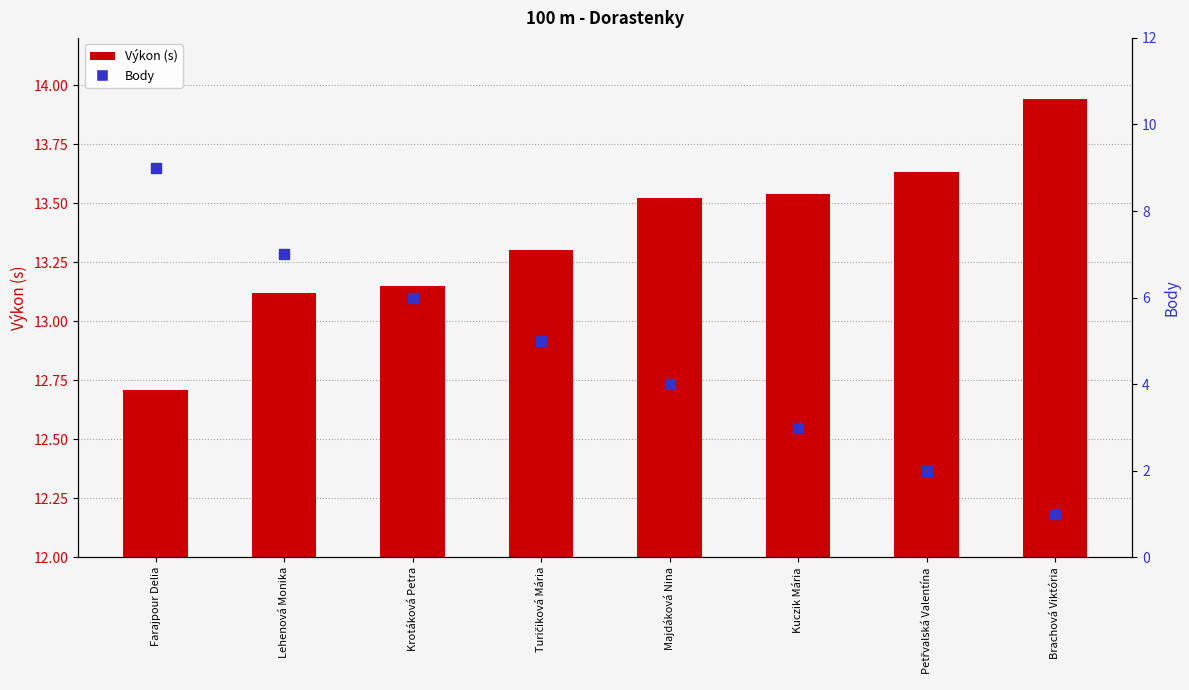

What is the total value across all series at Brachová Viktória?

14.9